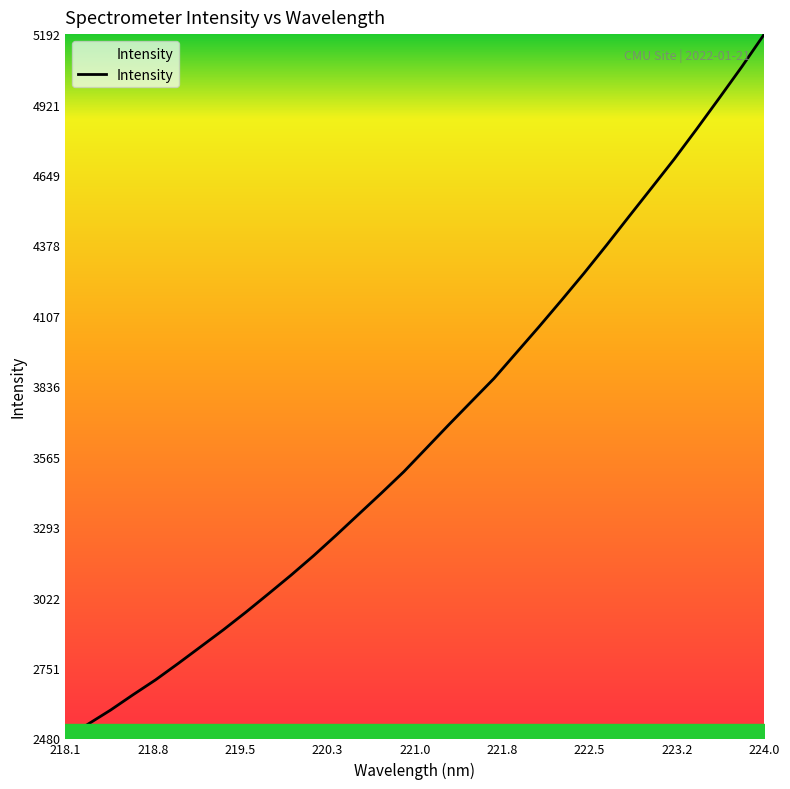

What is the difference between the maximum and minimum values?

2712.1